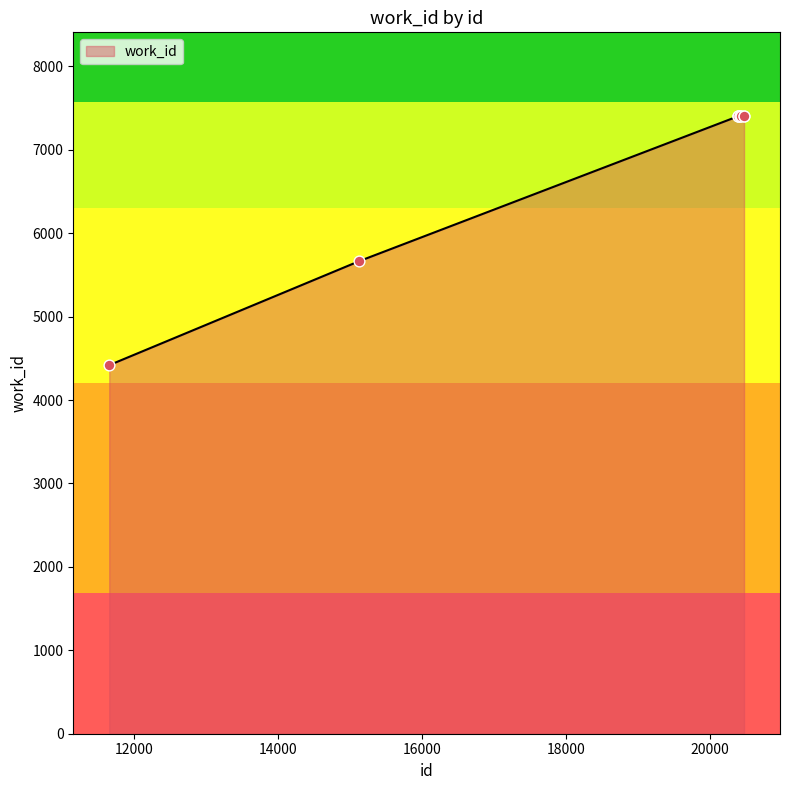

What is the maximum value shown in the chart?

7407